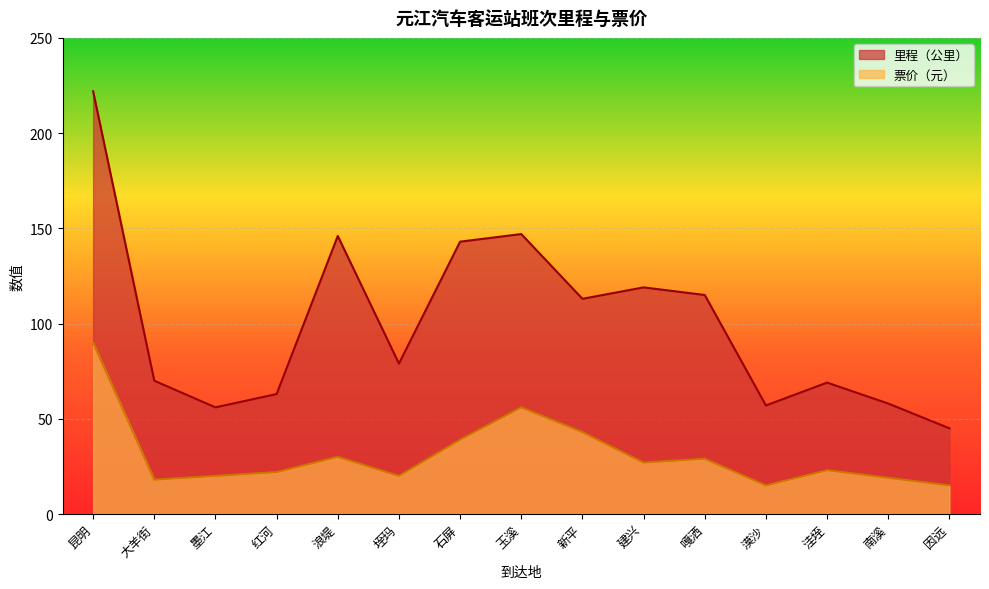

Where is the first local minimum for 票价（元）?

大羊街